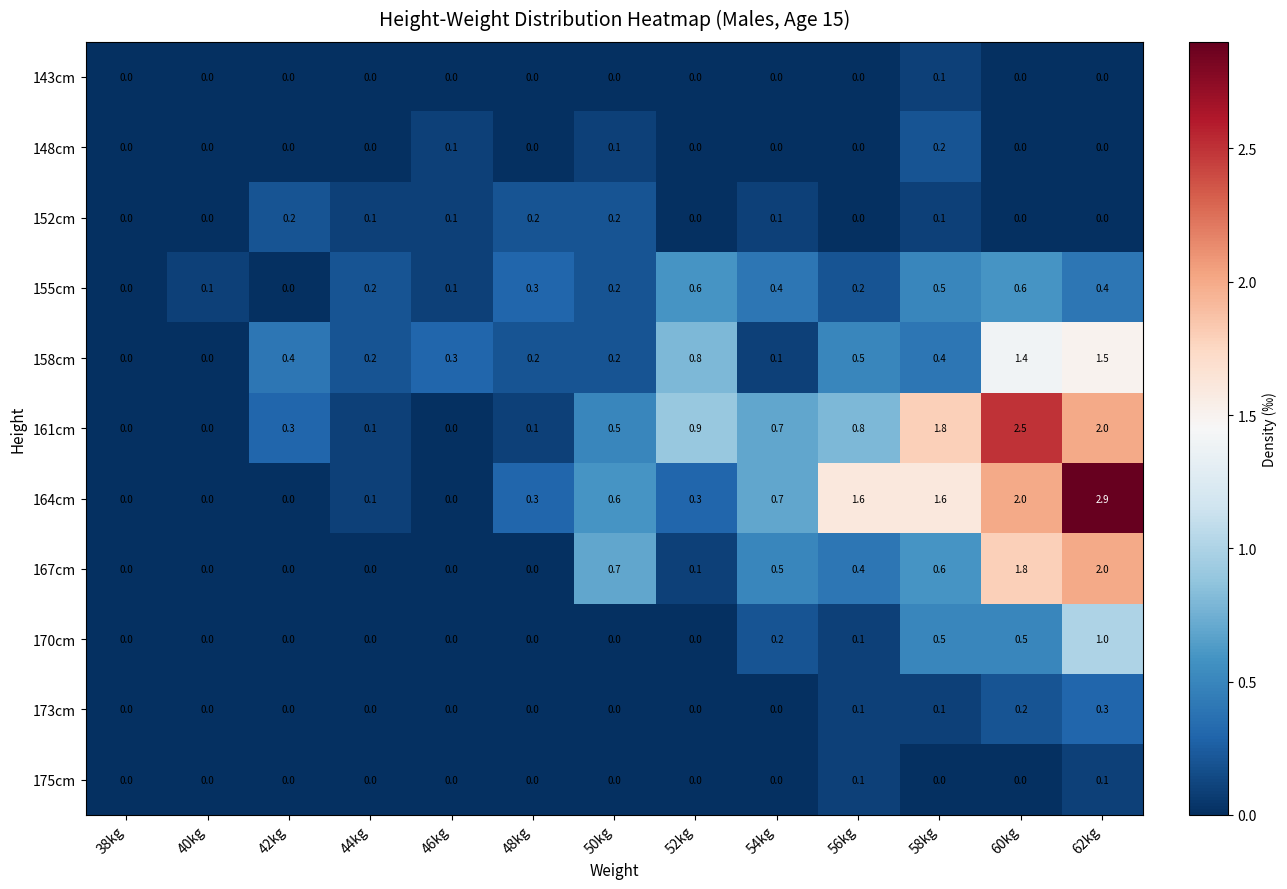

What is the difference between the maximum and minimum values in the 158cm series?

1.5